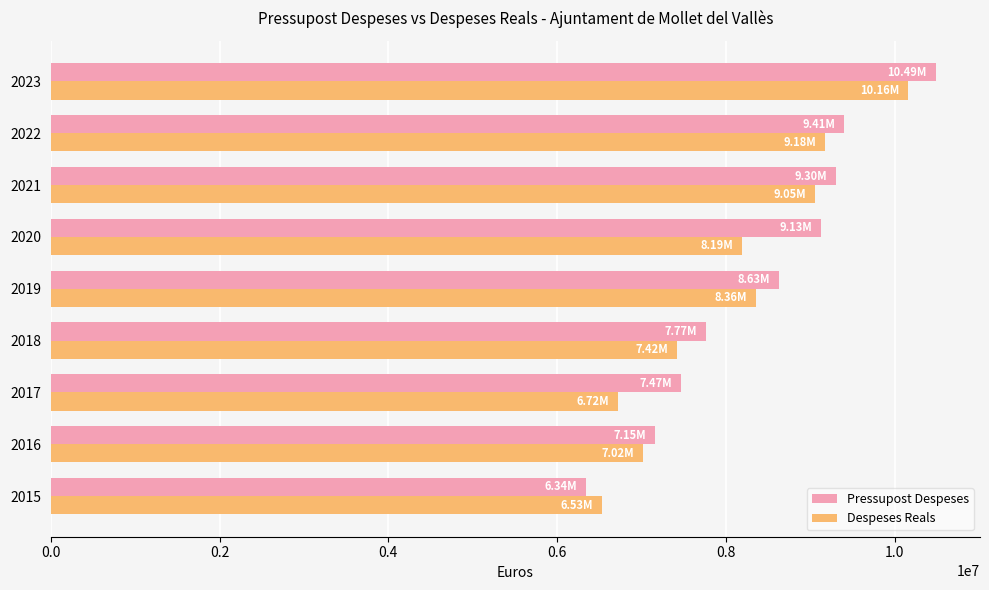

Which series has the widest spread of values?

Pressupost Despeses